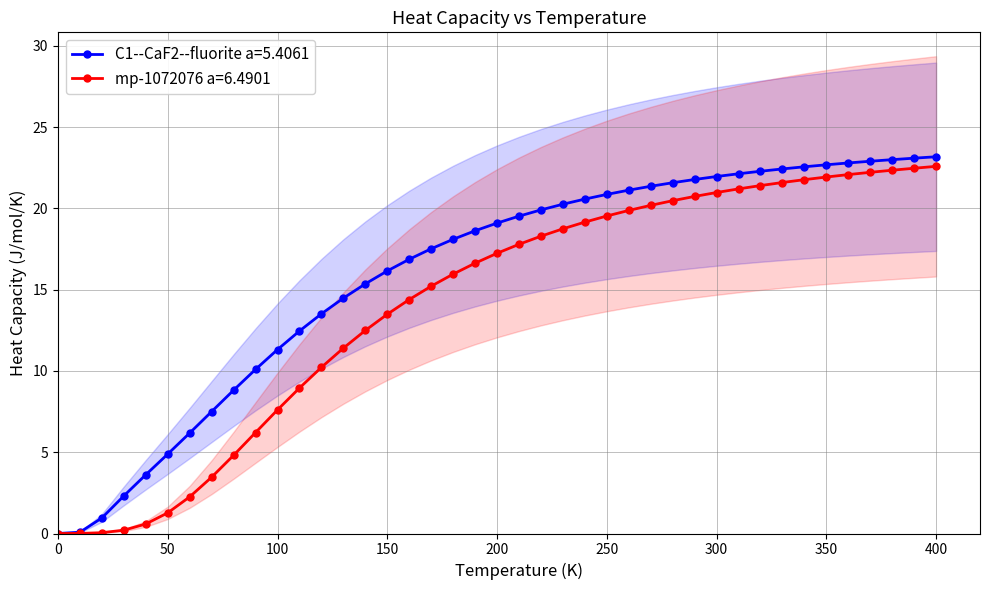

Between 350.0 and 950.0, which series saw the biggest shift?

mp-1072076 a=6.4901